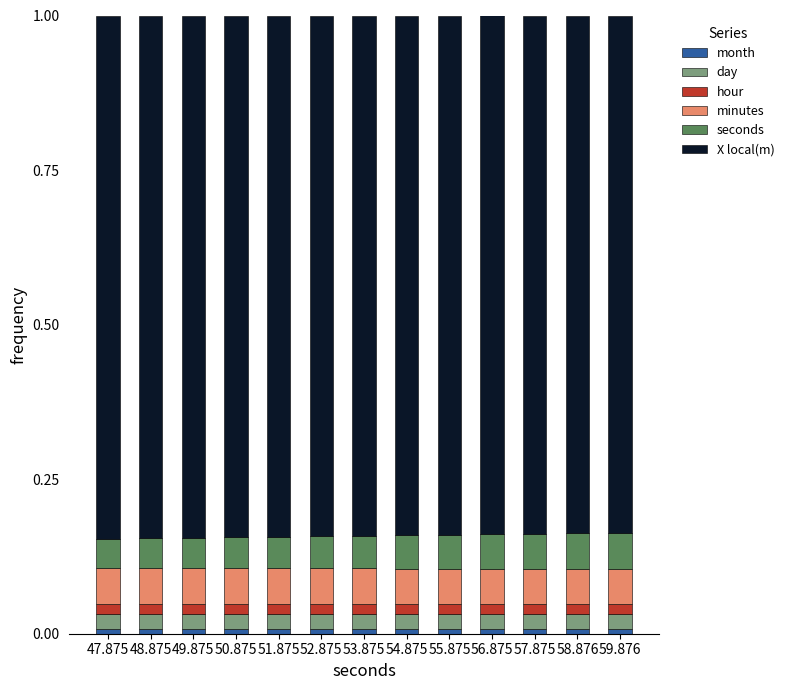

Are the bars grouped side by side (vs. stacked)?

No